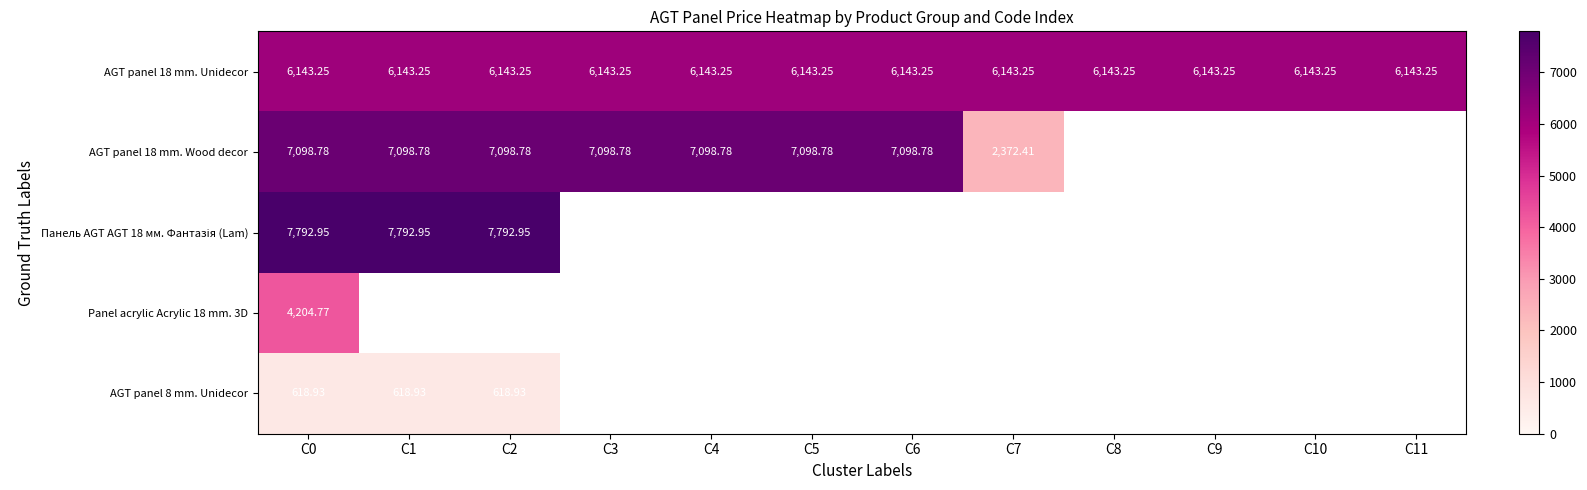

What value does the Панель AGT AGT 18 мм. Фантазія (Lam) series have at C2?

7792.9